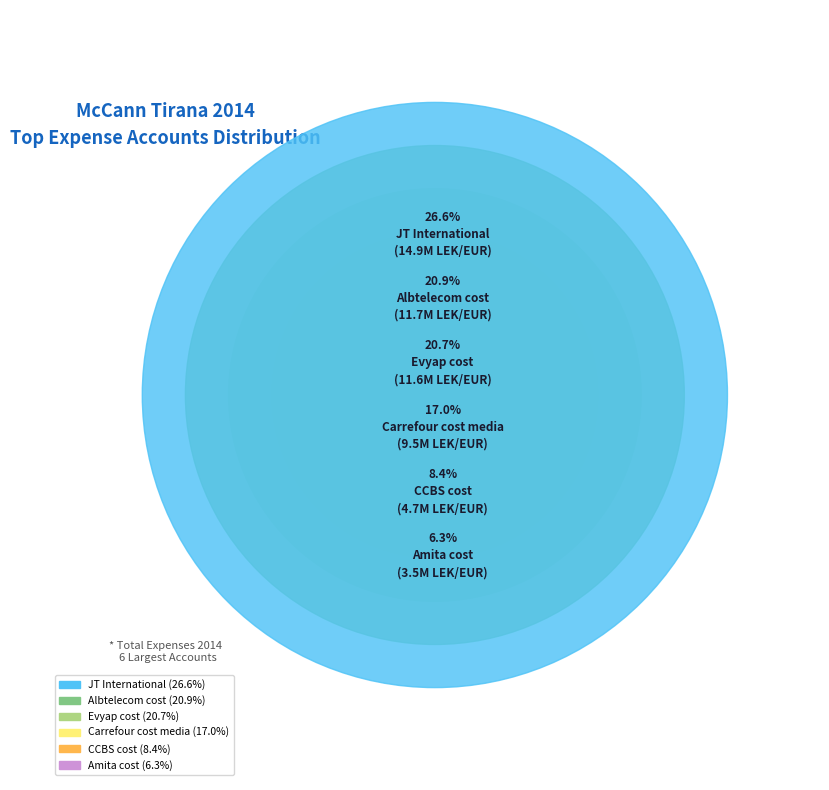

True or false: Amita cost accounts for 12% of the total.

False